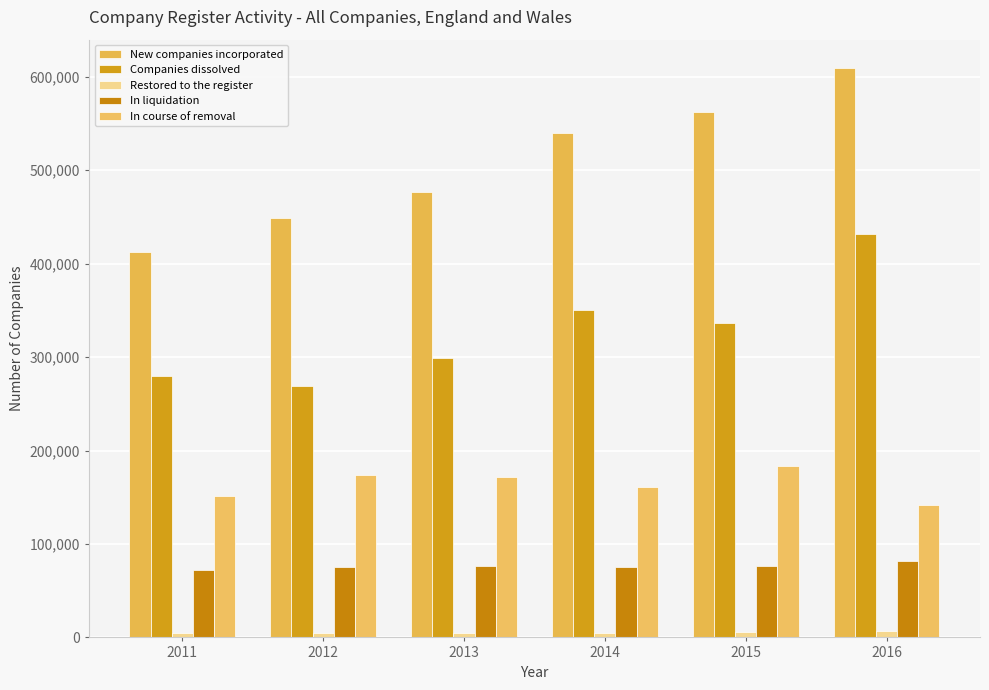

What is the sum of the New companies incorporated values at 2014 and 2013?

1016220